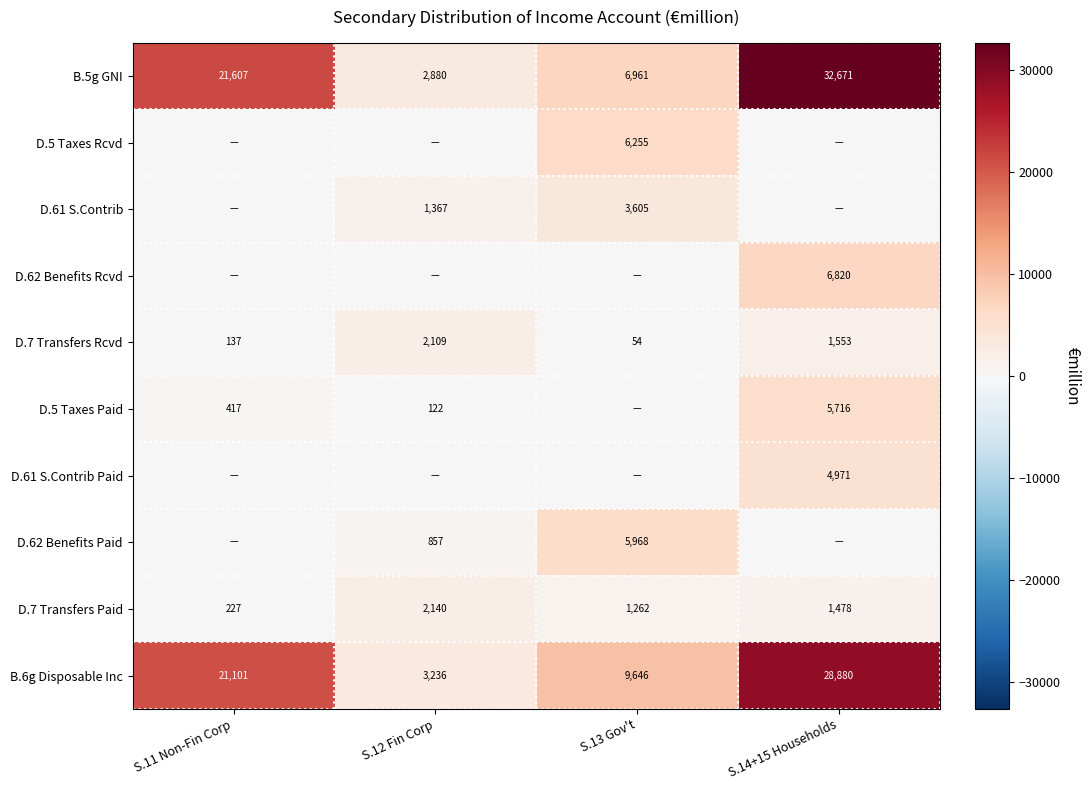

Is the value of D.7 Transfers Rcvd at S.11 Non-Fin Corp greater than the value of D.62 Benefits Rcvd at S.14+15 Households?

No